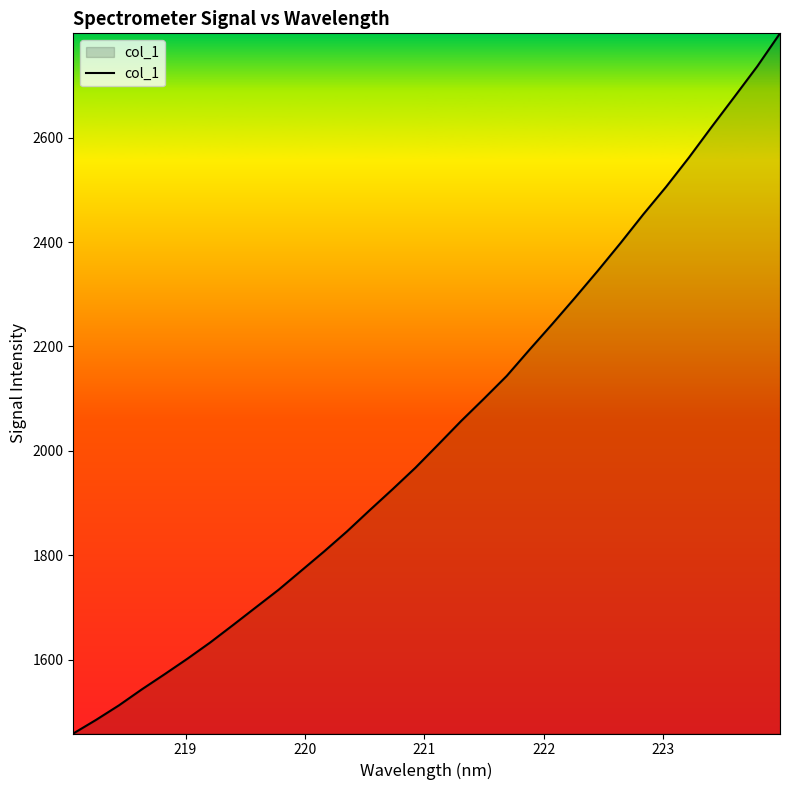

What is the maximum value shown in the chart?

2799.8